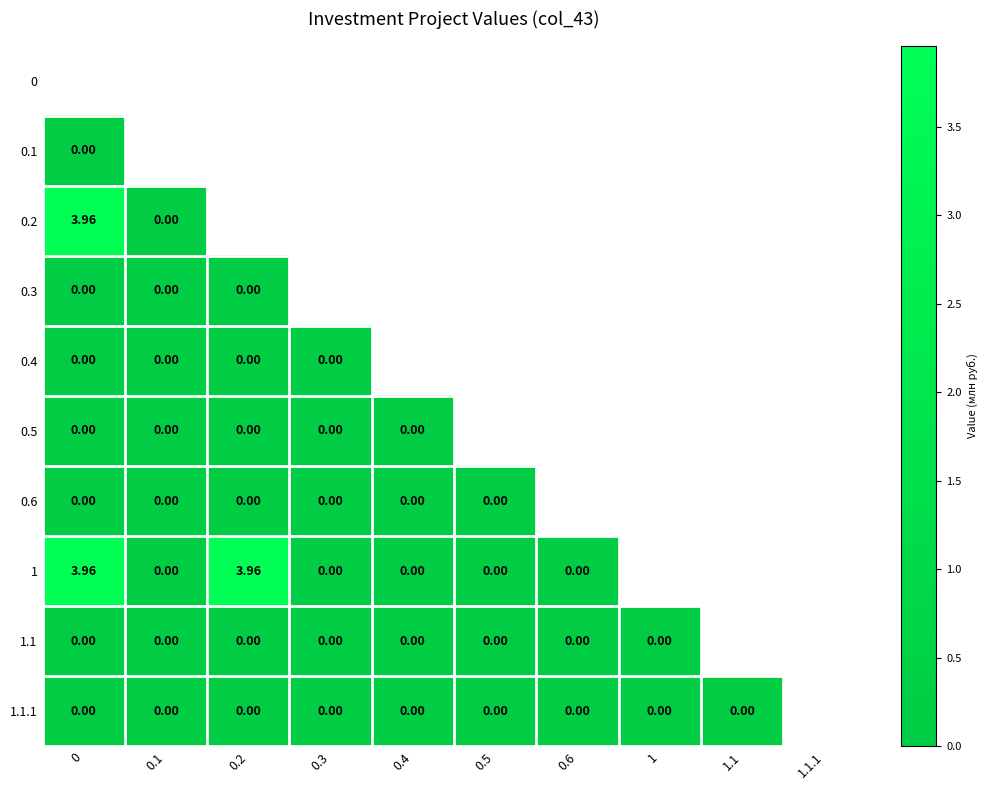

What is the difference between the highest and lowest values at 0?

4.0